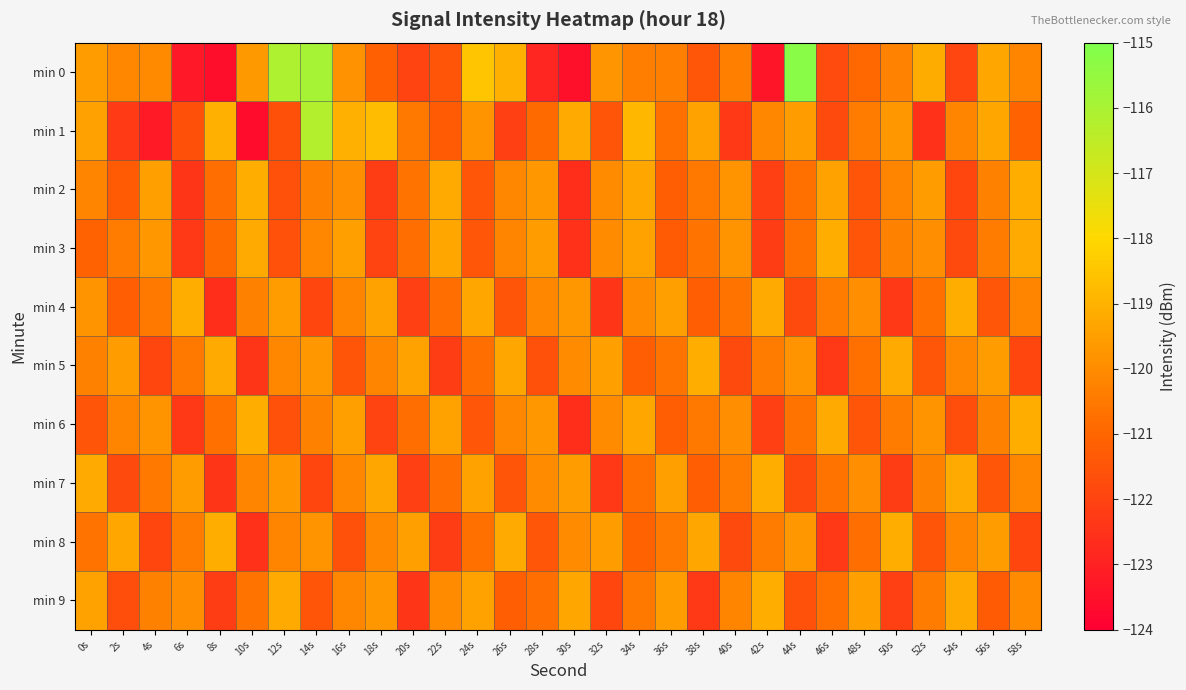

What is the spread (max minus min) of values at 36s?

1.8